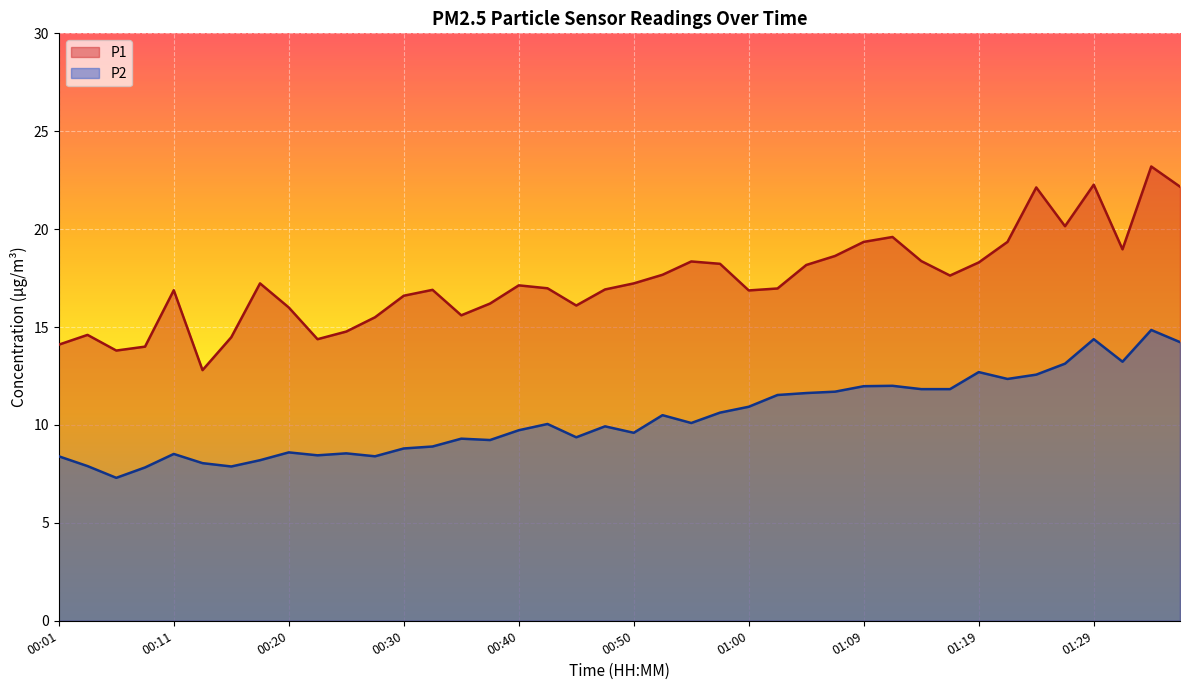

What is the difference between the highest and lowest values at 00:13?

4.8